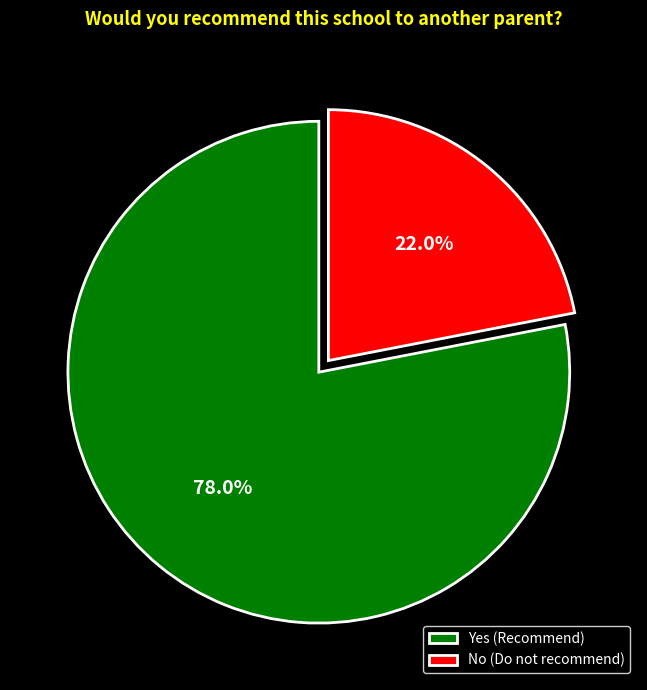

Which slice is the smallest?

No